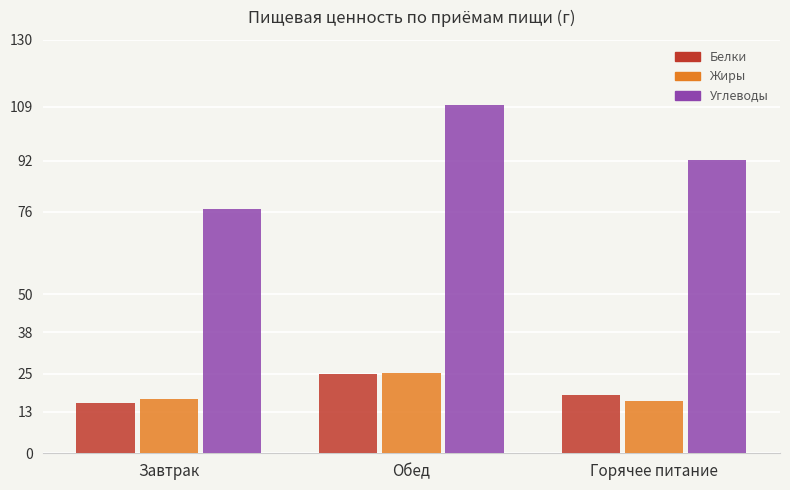

How many data points in Углеводы are less than 92?

1